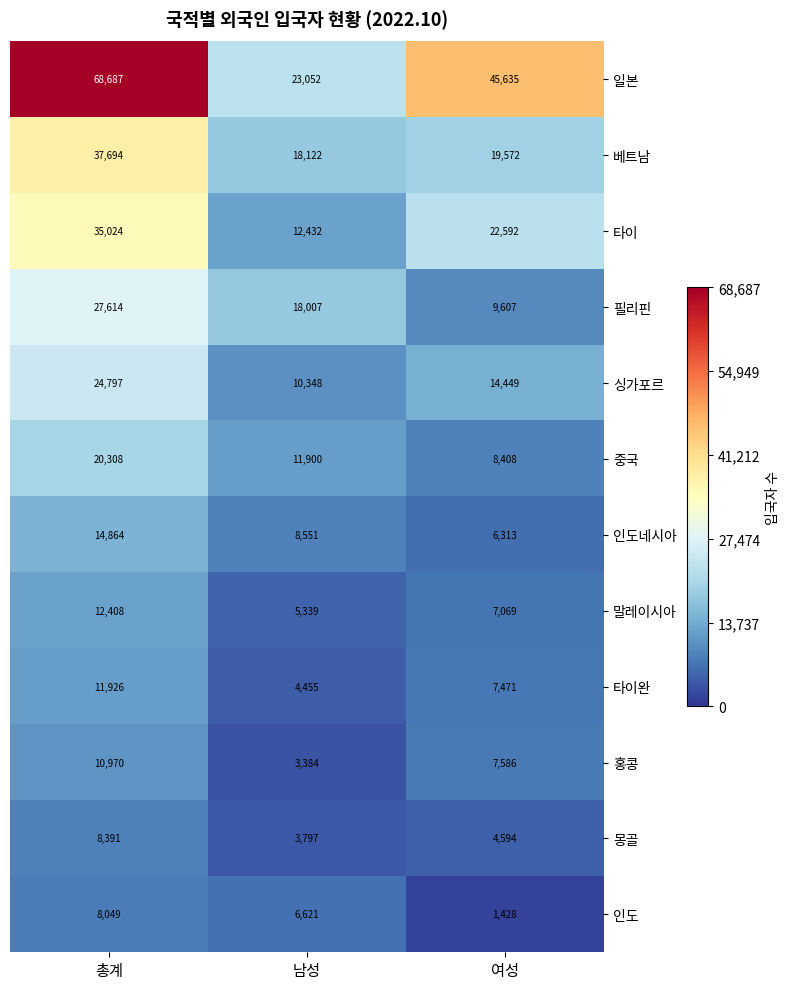

How many series are shown in this chart?

12